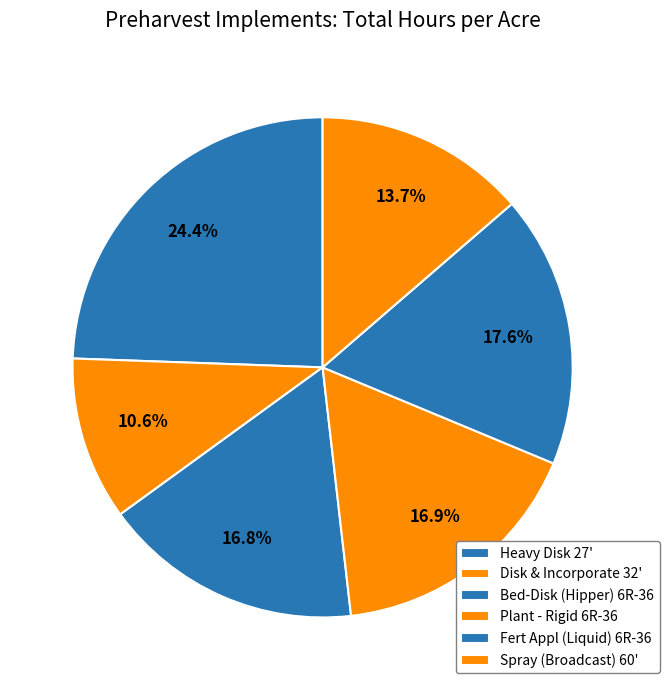

To the nearest percent, what is the combined percentage of Heavy Disk 27' and Fert Appl (Liquid) 6R-36?

42%